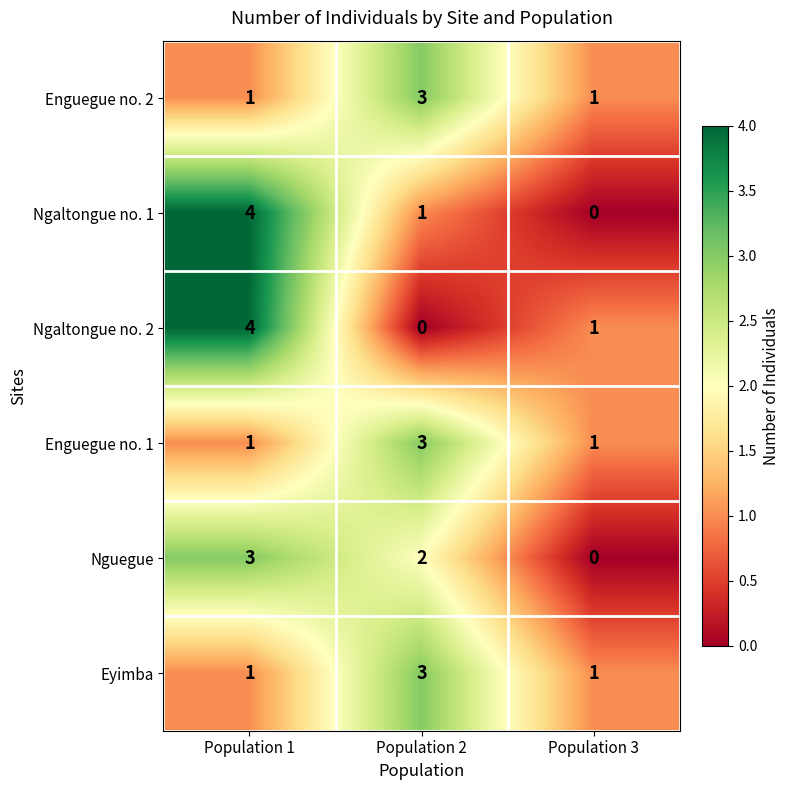

What is the sum of all Enguegue no. 1 values?

5